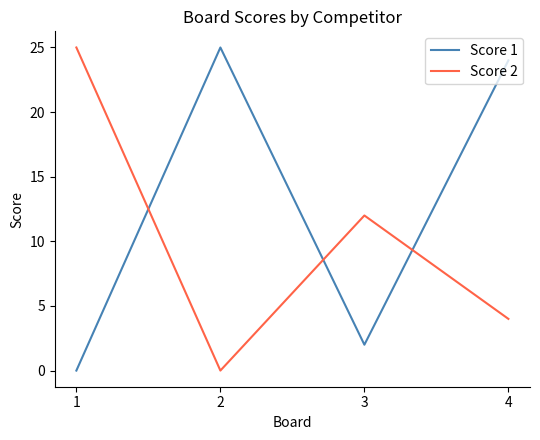

How many Score 2 values are between 4 and 25?

3